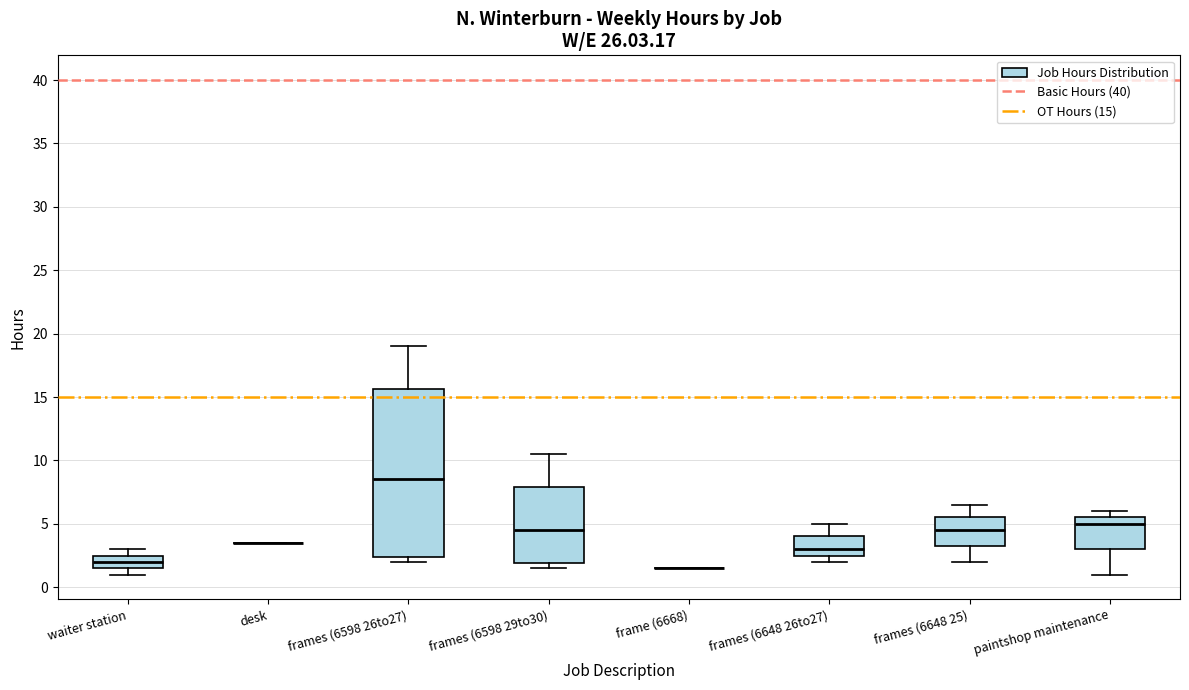

Where does the median line of the box for paintshop maintenance sit on the y-axis? The values are not printed on the chart, so give them approximately, as read against the axis.

5.0